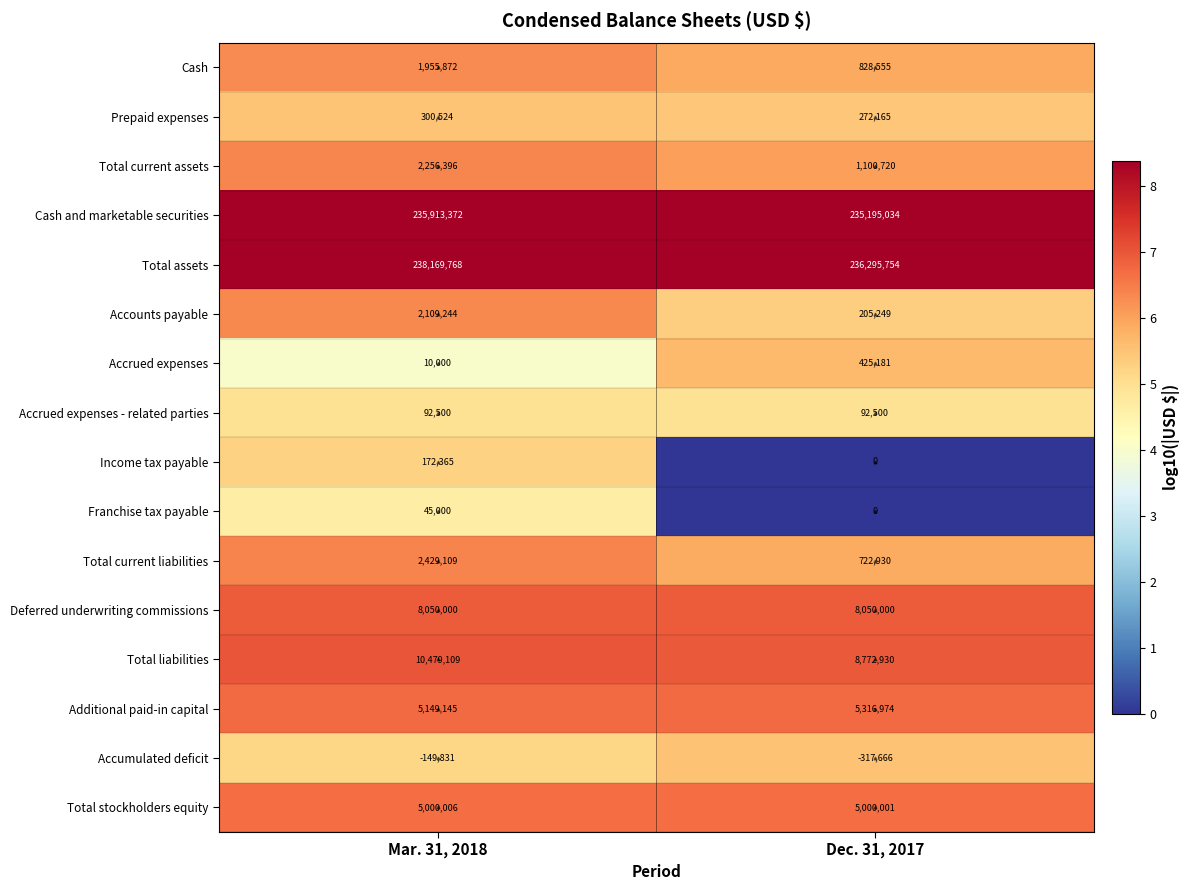

At how many categories does at least one series exceed 0?

2